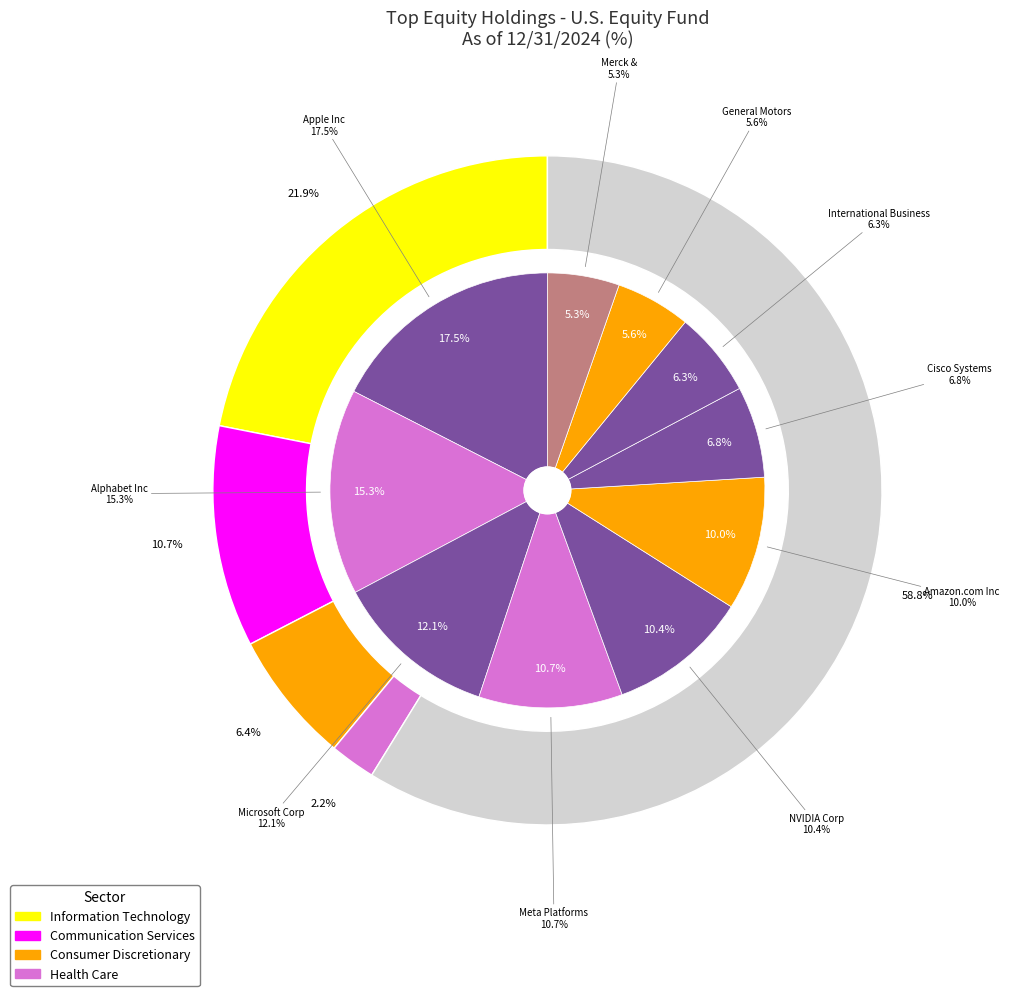

Between Apple Inc and Cisco Systems Inc, which is larger?

Apple Inc